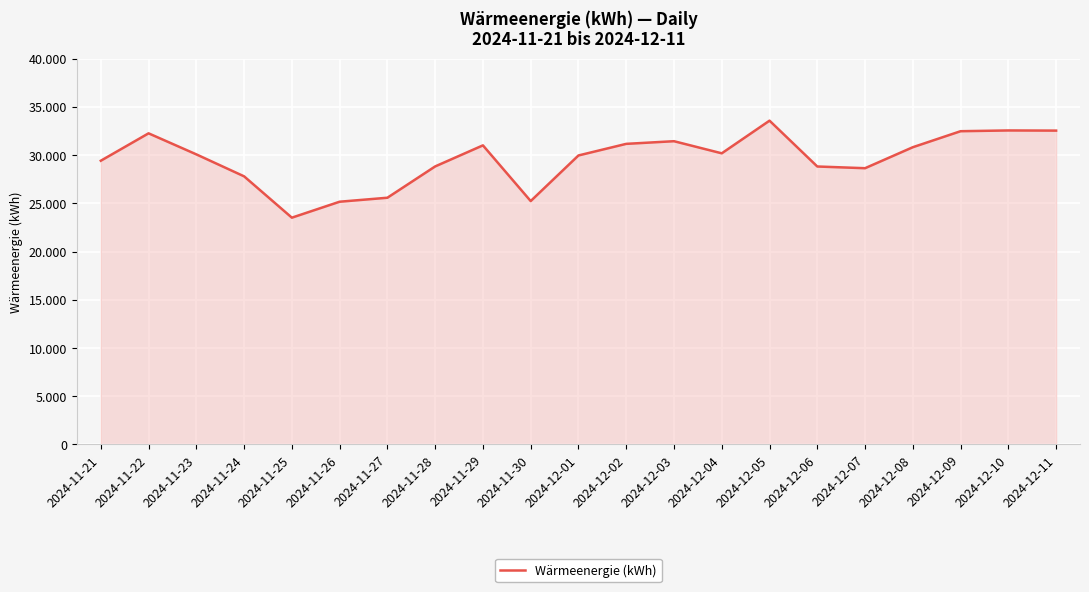

Does the chart have visible grid lines?

Yes